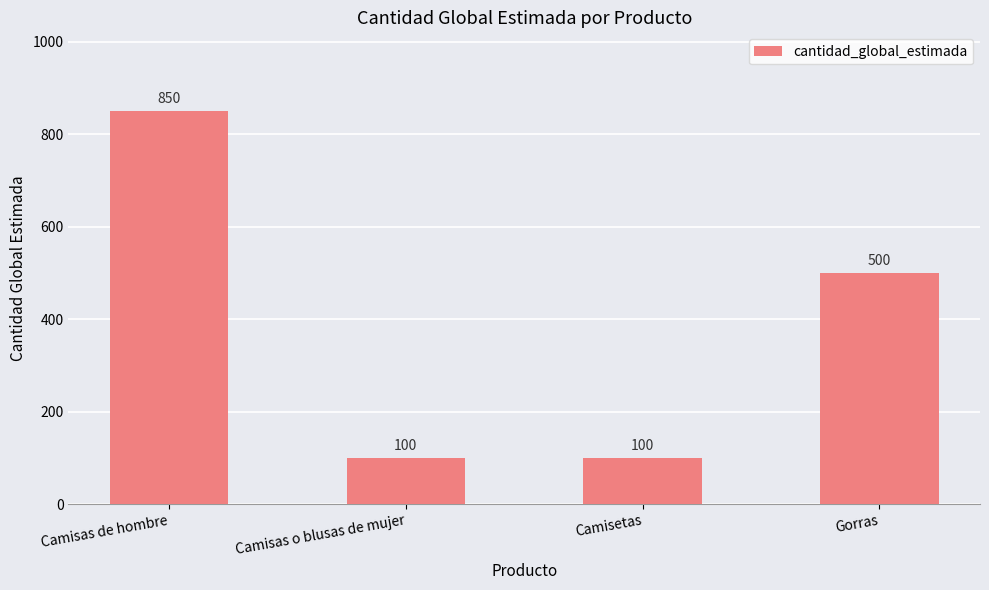

Reading left to right, extract all data points from this chart.

850	100	100	500